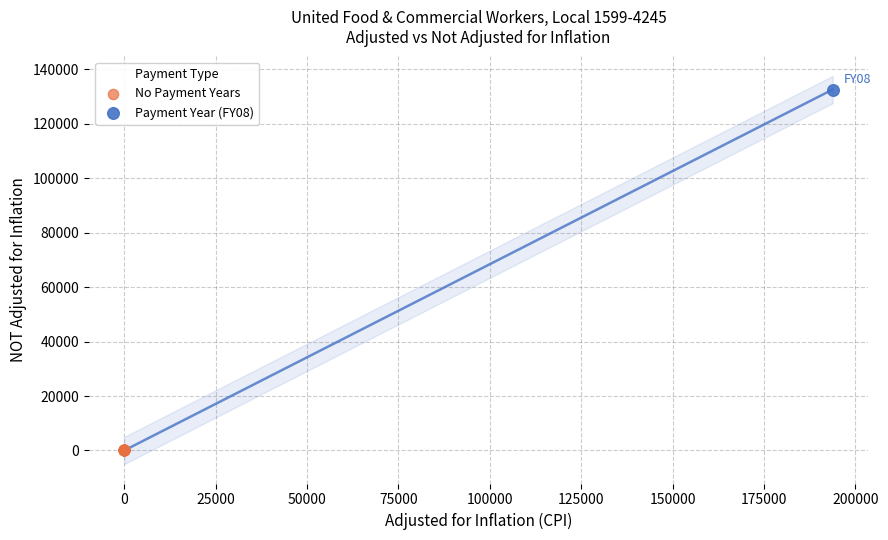

What are all the series names shown in the legend?

No Payment Years, Payment Year (FY08)